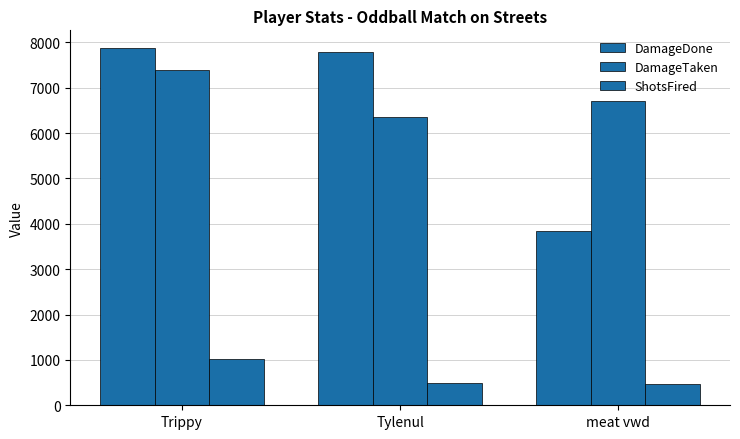

Which category has the highest value across all series?

Trippy